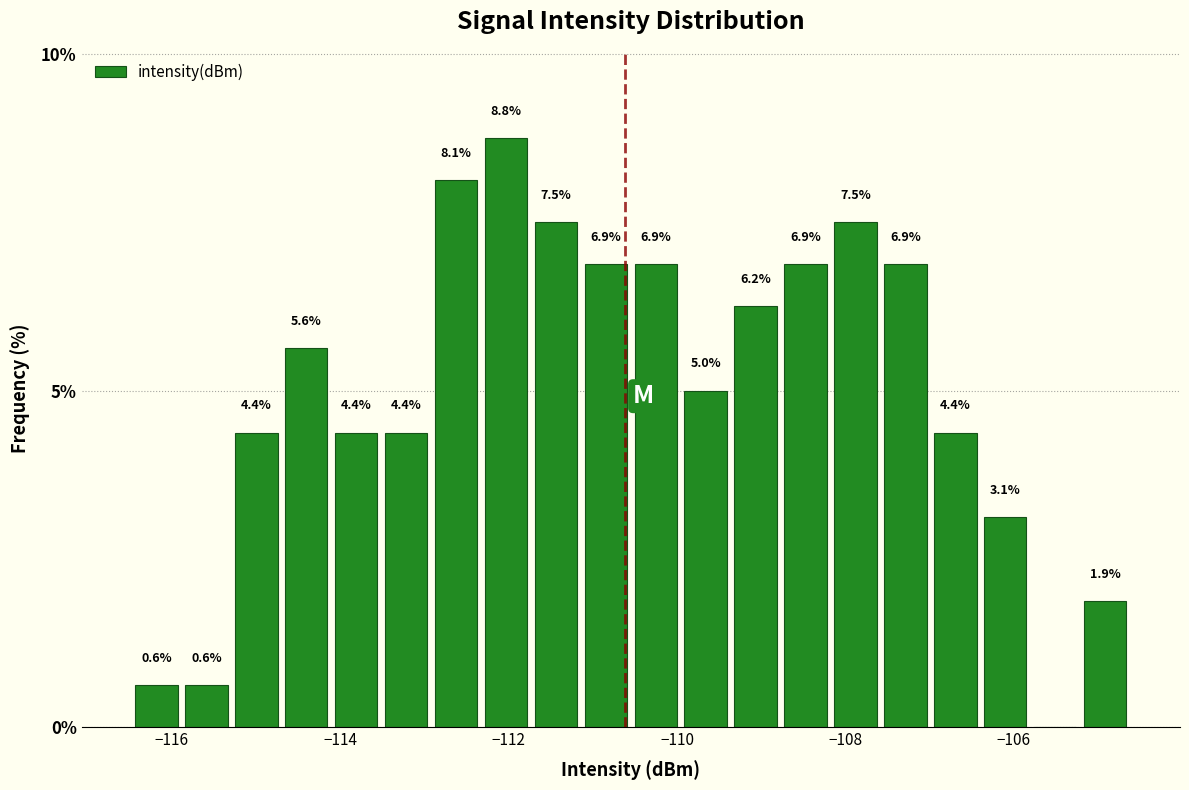

Read against the x-axis, roughly where is the centre of the tallest bar?

-112.0